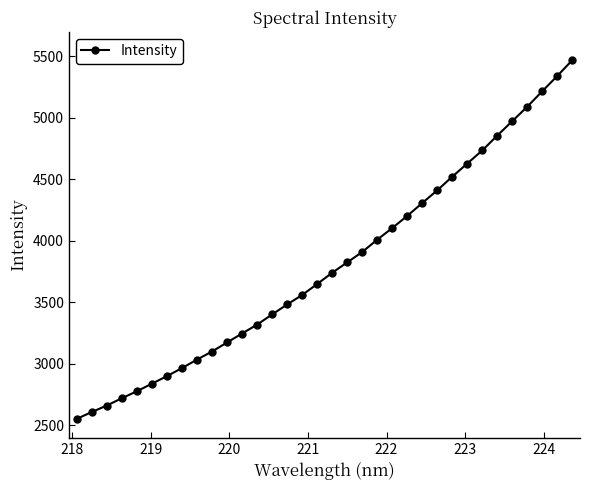

What is the maximum value shown in the chart?

5468.7